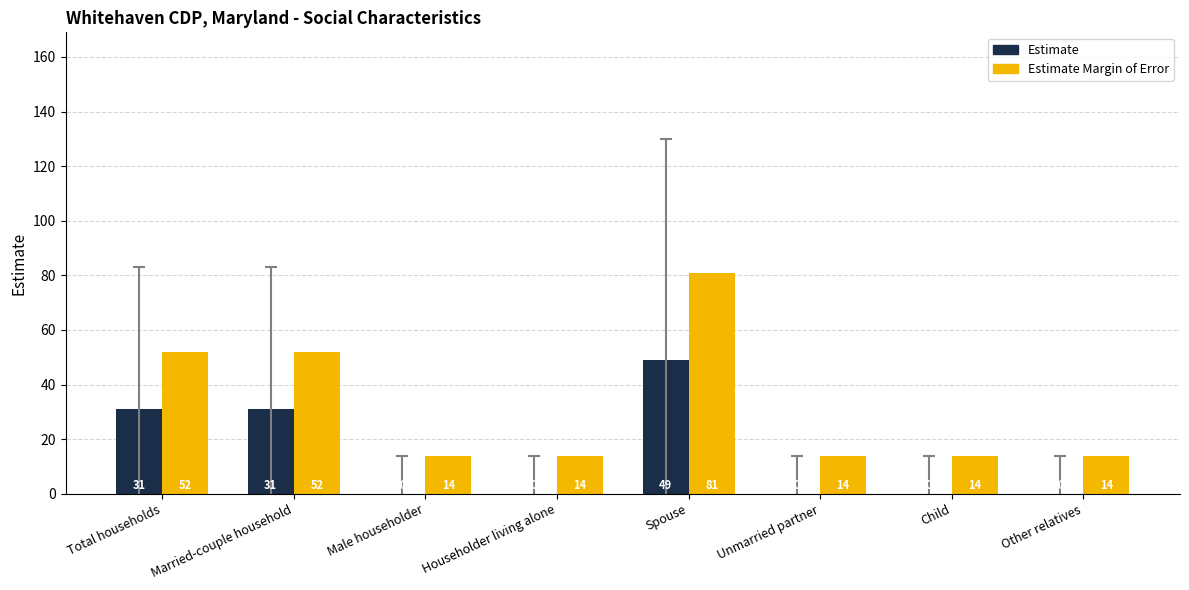

The Estimate series shows 33 at Child. True or false?

False